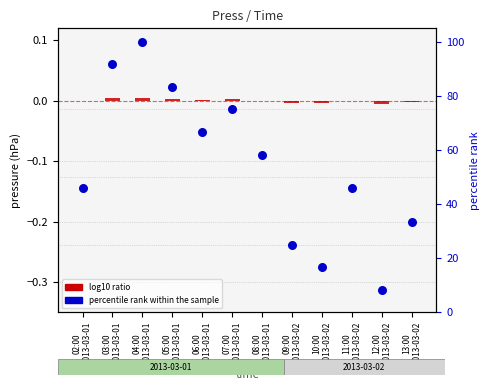

What are all the series names shown in the legend?

log10 ratio, percentile rank within the sample